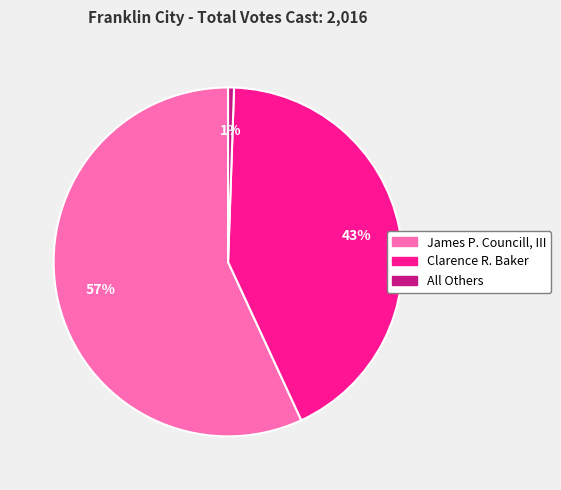

What percentage is the All Others slice, to the nearest percent?

1%